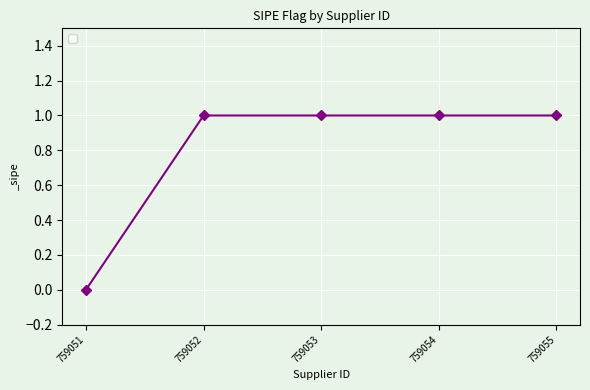

Reading left to right, extract all data points from this chart.

759051=0	759052=1	759053=1	759054=1	759055=1